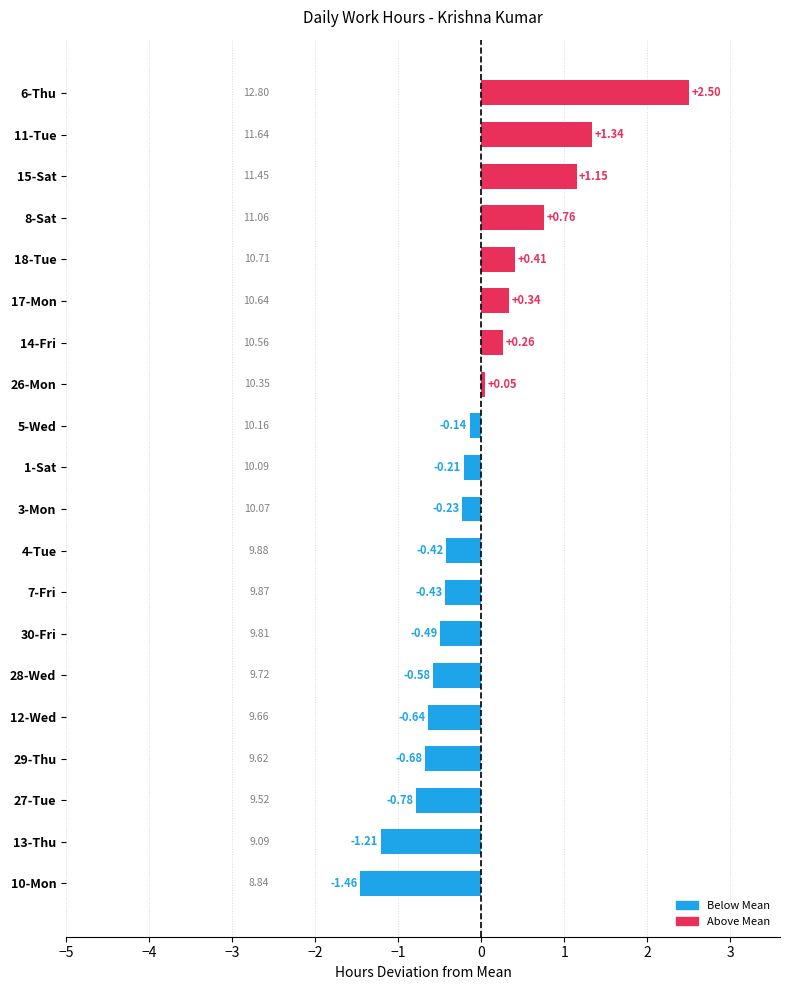

Rank the categories by value from highest to lowest.

6-Thu, 11-Tue, 15-Sat, 8-Sat, 18-Tue, 17-Mon, 14-Fri, 26-Mon, 5-Wed, 1-Sat, 3-Mon, 4-Tue, 7-Fri, 30-Fri, 28-Wed, 12-Wed, 29-Thu, 27-Tue, 13-Thu, 10-Mon